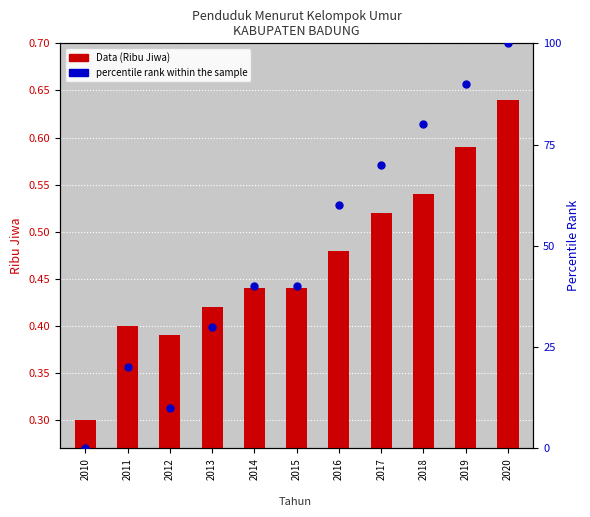

Is the value of percentile rank within the sample at 2020 greater than the value of Data (Ribu Jiwa) at 2018?

Yes